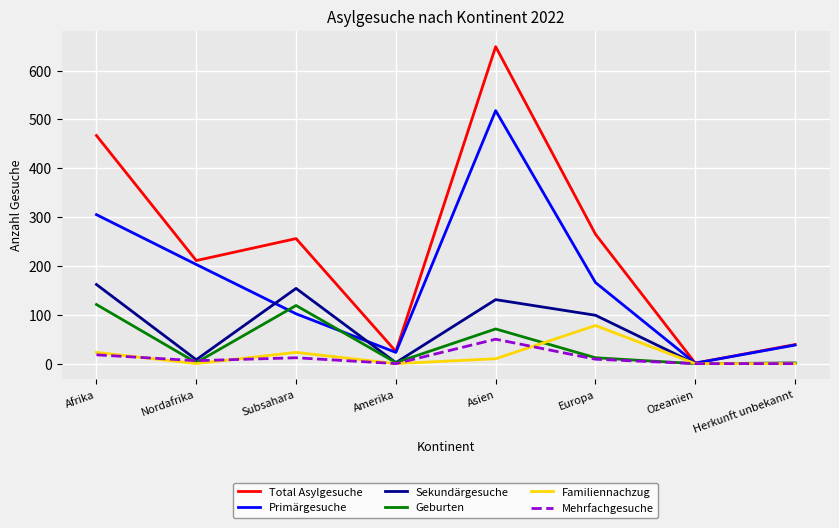

How many lines are shown in the chart?

6